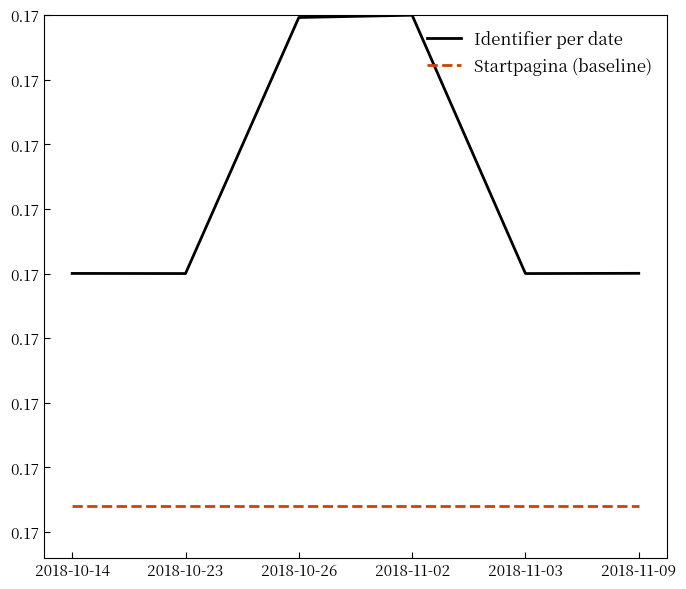

At 2018-11-03, list the series in order from largest to smallest.

Identifier per date, Startpagina (baseline)